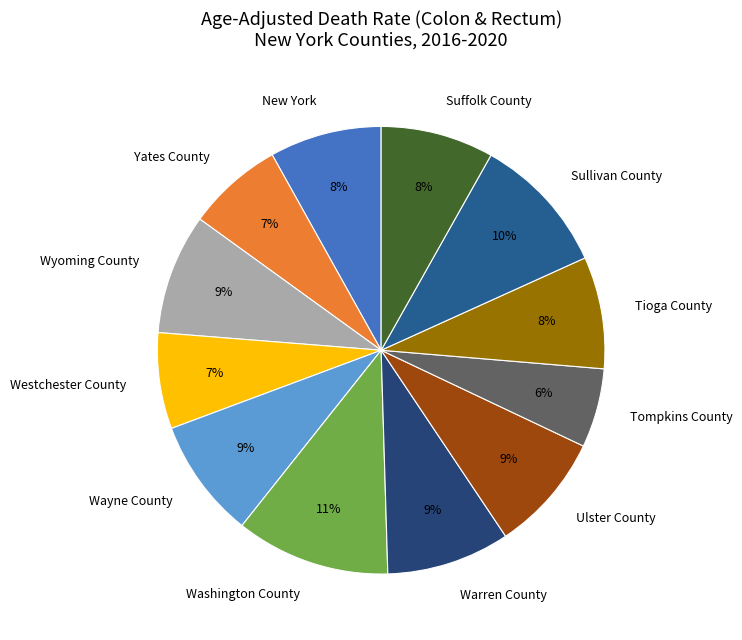

To the nearest percent, what is the difference between the Westchester County and Ulster County slice percentages?

2%